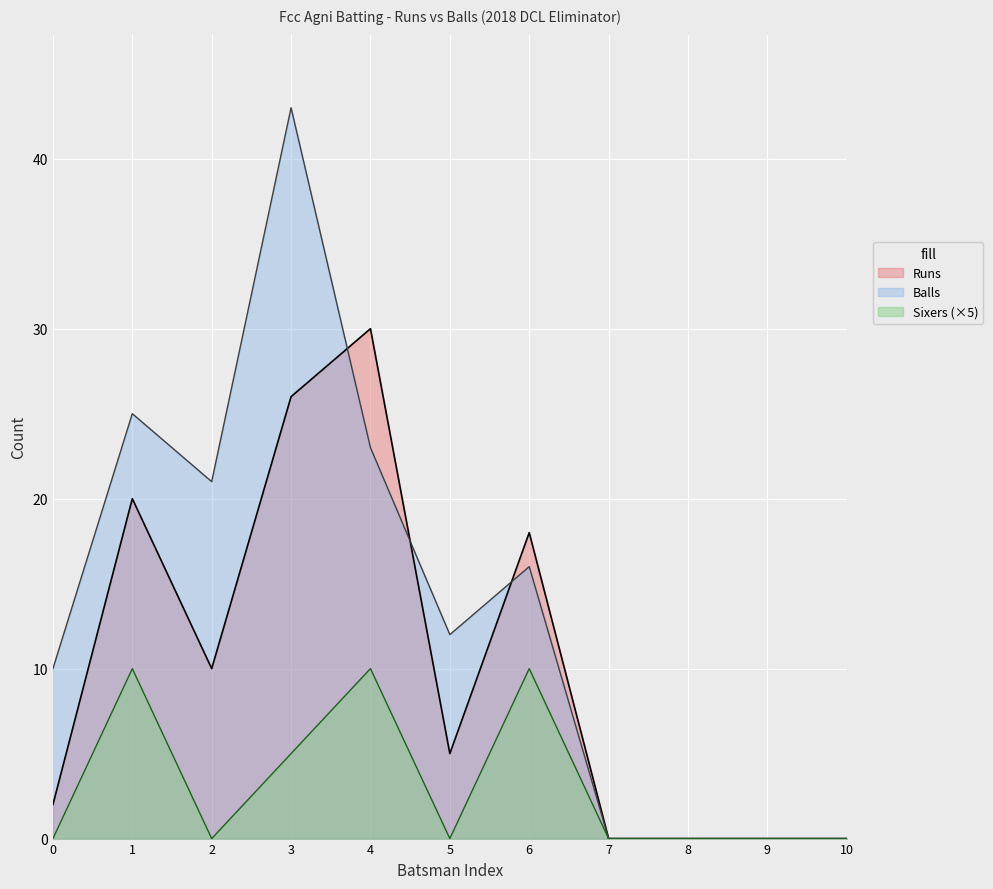

Which series has the widest spread of values?

Balls